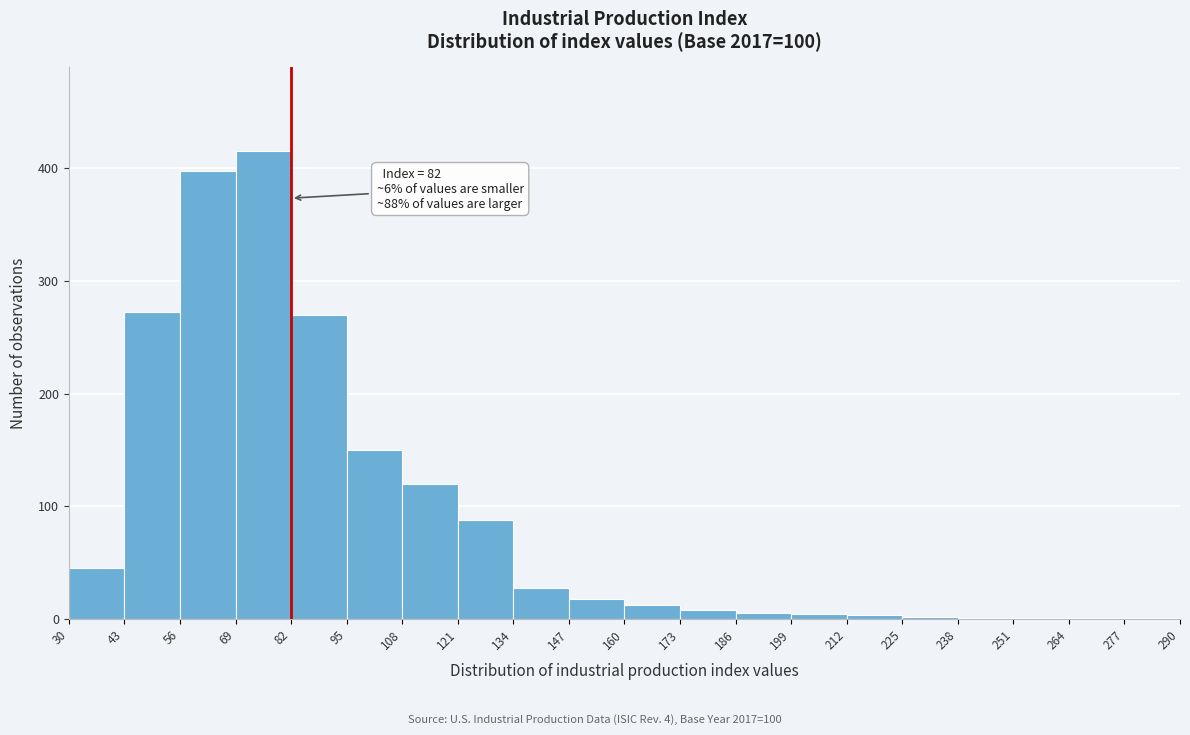

Which range on the x-axis has the tallest bar?

69 to 82